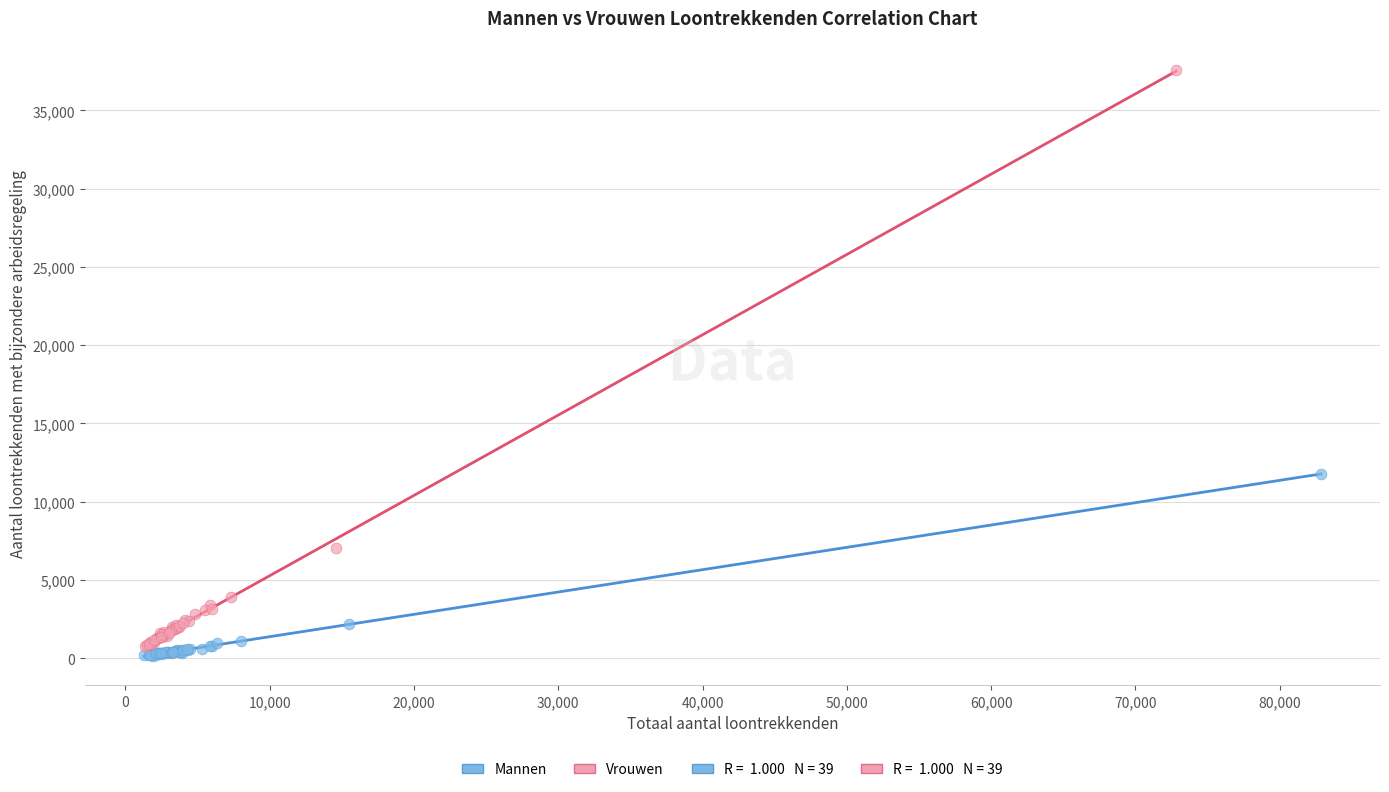

Which series reaches the maximum Y coordinate?

Vrouwen